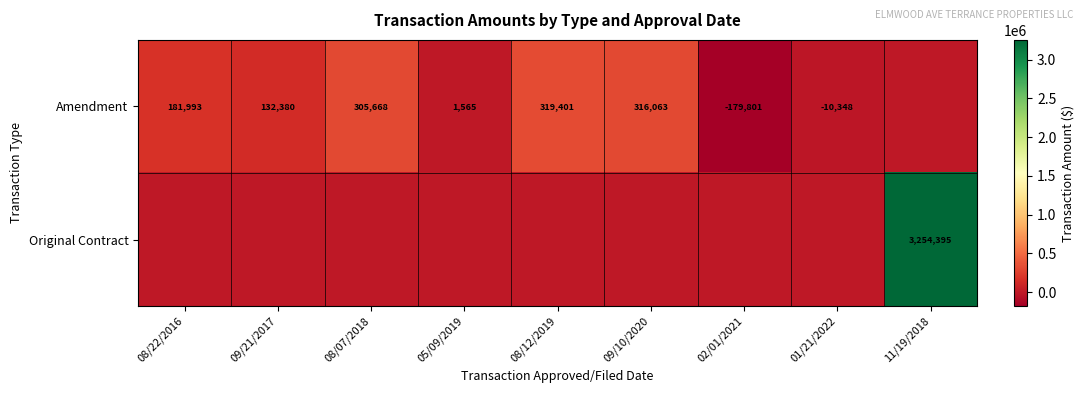

What is the sum of the Amendment values at 08/12/2019 and 02/01/2021?

139600